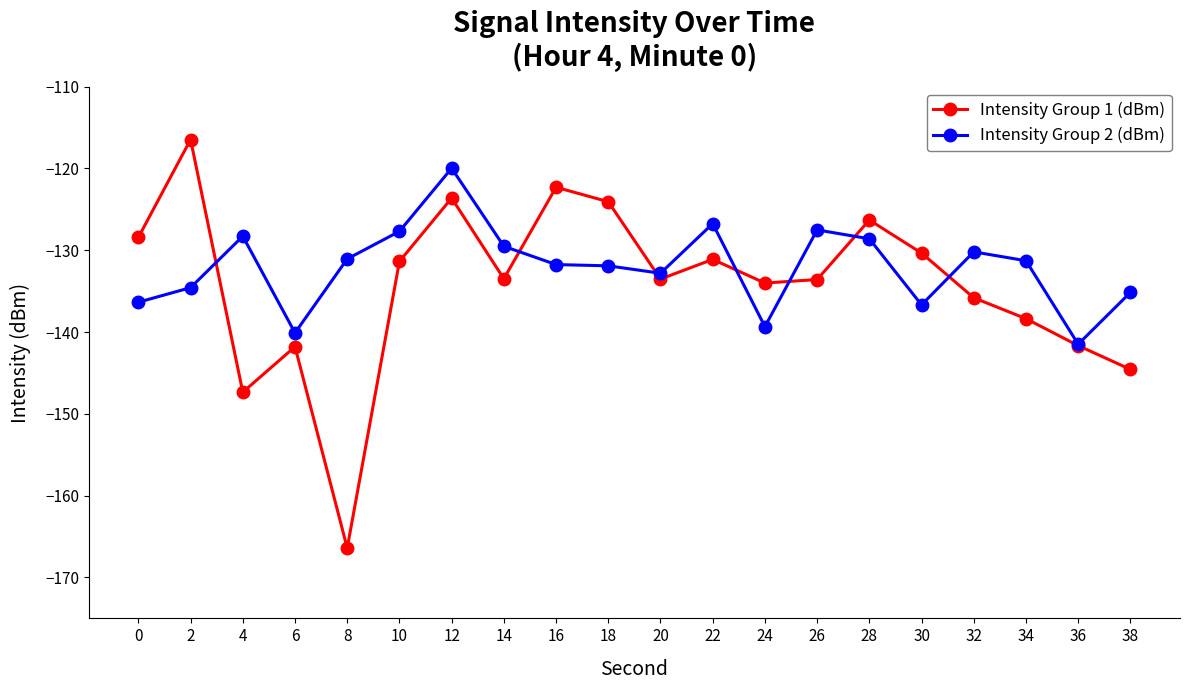

How many data points in Intensity Group 1 (dBm) are above -133?

9